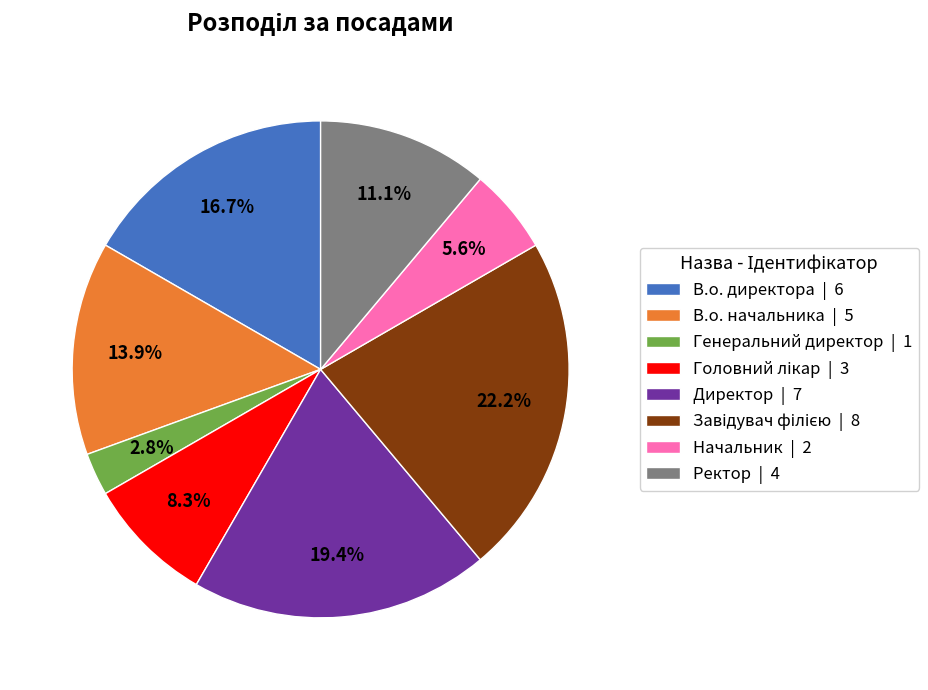

Is Начальник | 2 the majority of the pie?

No